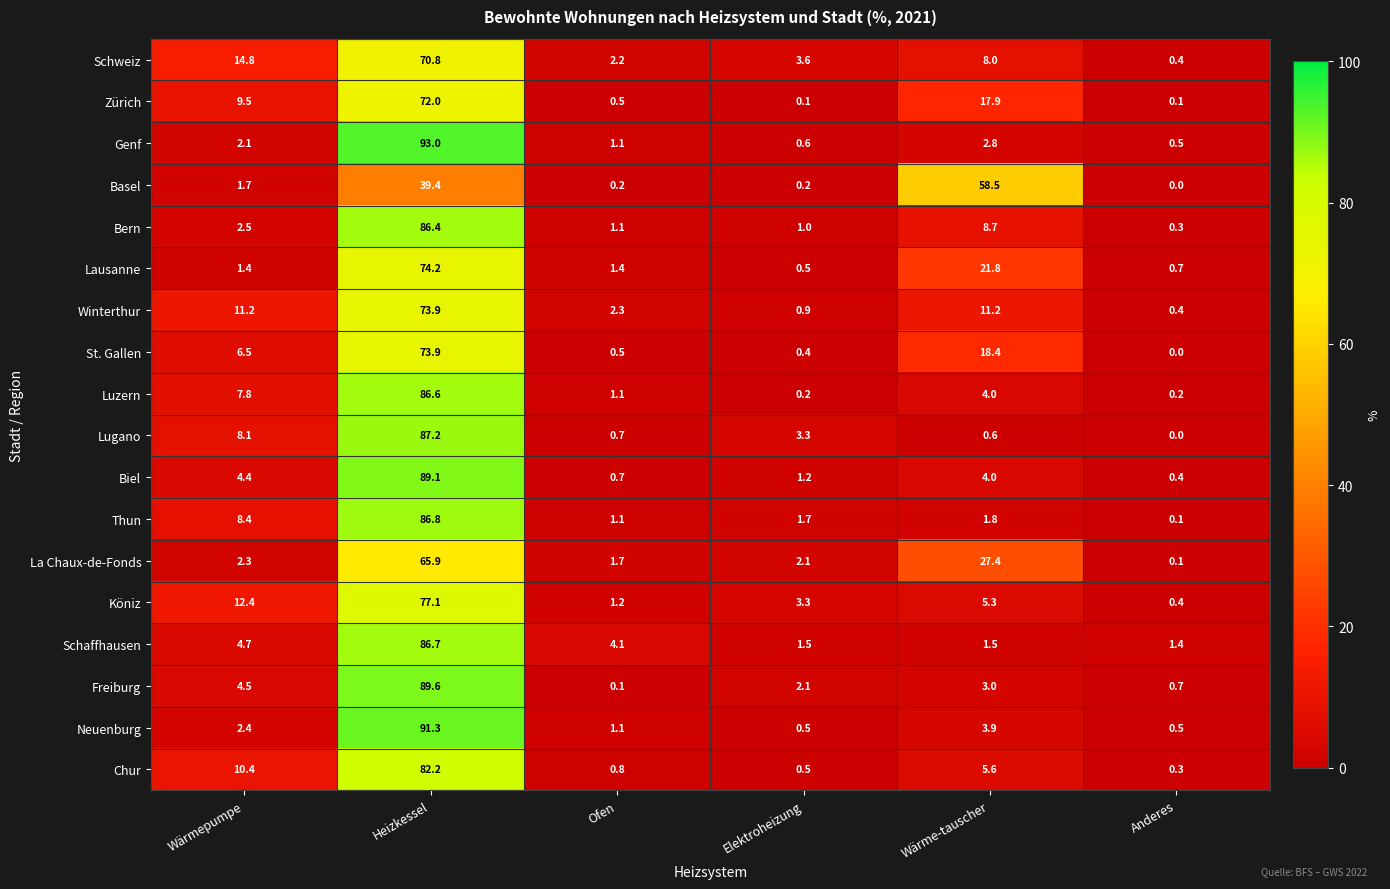

At which label is Köniz closest to 38?

Wärmepumpe